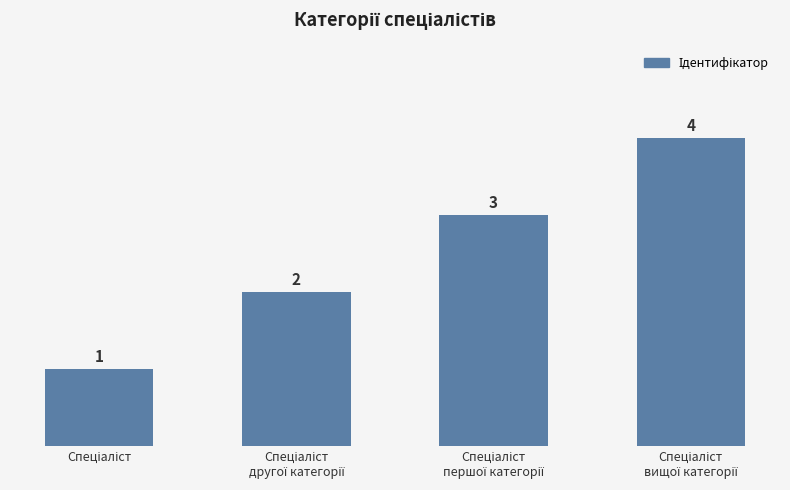

What is the maximum value shown in the chart?

4